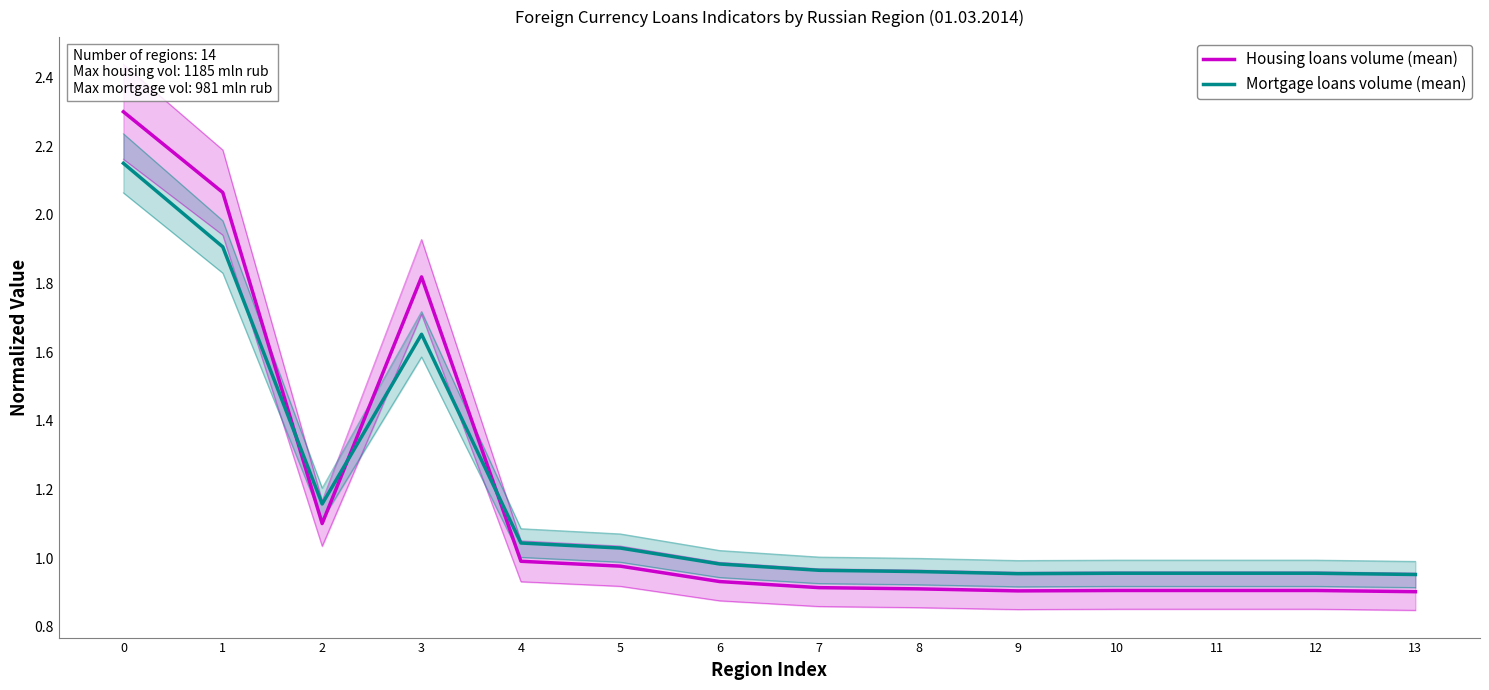

Which series has the largest total across all categories?

Mortgage loans volume (mean)